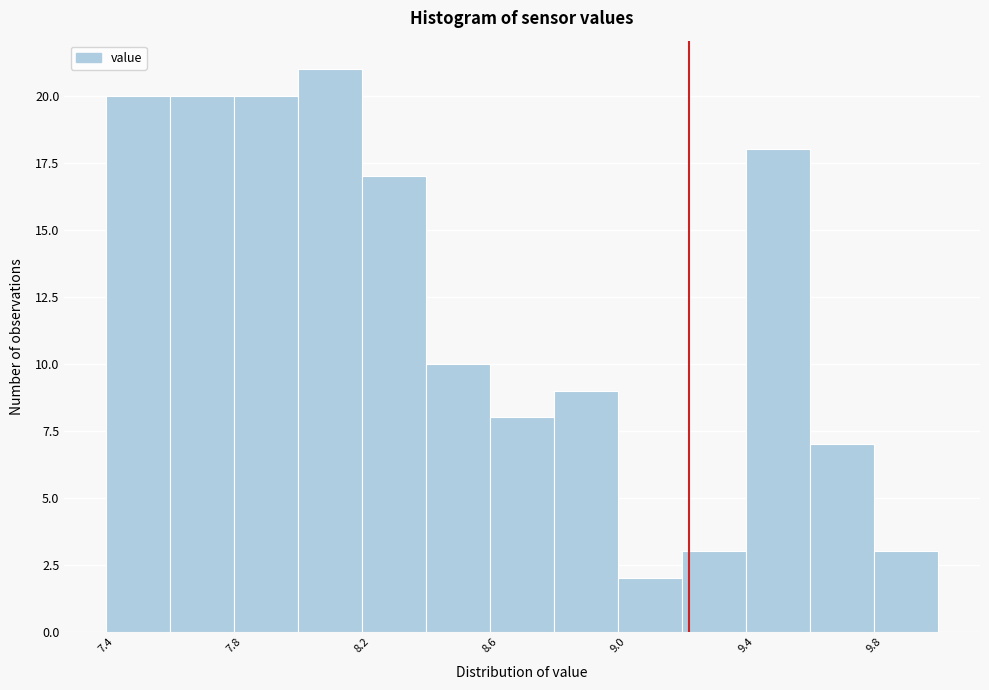

Reading left to right, list every bar in this chart as the range it spans on the x-axis followed by its height. Neither the bar edges nor the heights are printed on the chart, so give them approximately, as read against the axes.

7.39 to 7.59: 20
7.59 to 7.79: 20
7.79 to 7.99: 20
7.99 to 8.19: 21
8.19 to 8.39: 17
8.39 to 8.59: 10
8.59 to 8.79: 8
8.79 to 8.99: 9
8.99 to 9.19: 2
9.19 to 9.39: 3
9.39 to 9.59: 18
9.59 to 9.79: 7
9.79 to 9.99: 3